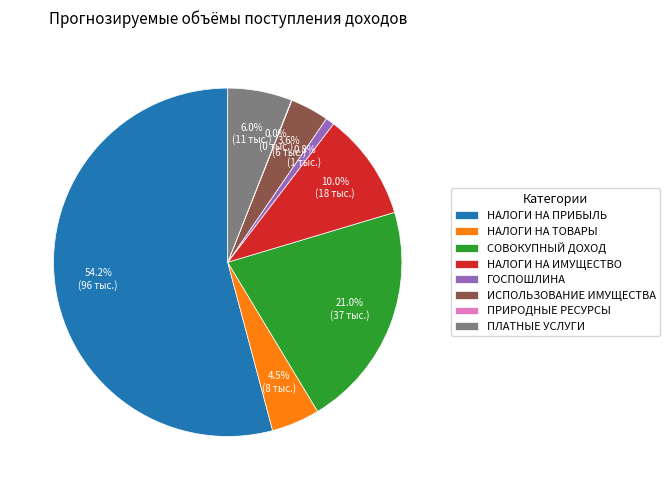

Is there a majority slice in this chart?

Yes